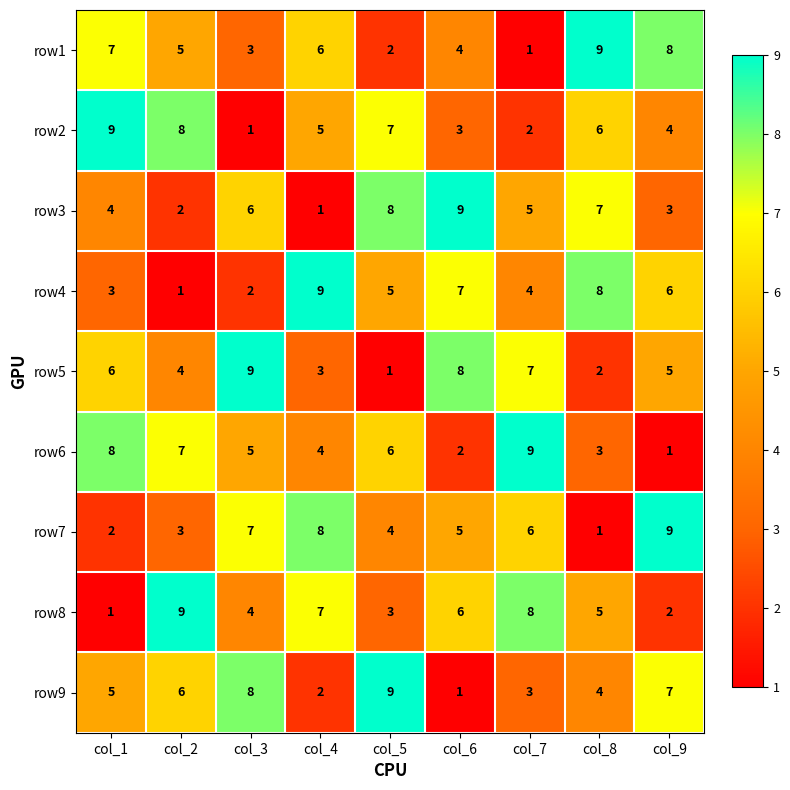

Is it true that row3 equals 2 at col_4?

False